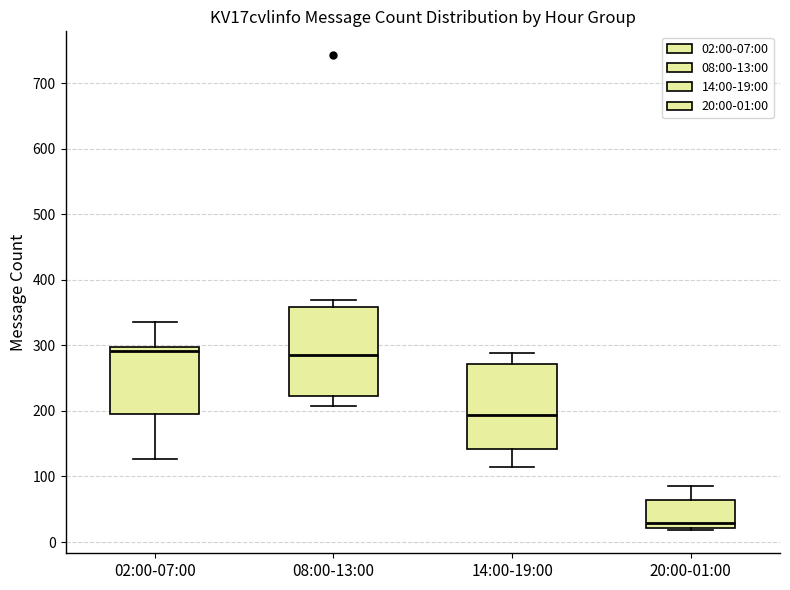

Reading left to right, read every box against the y-axis: the position of its median line, the range the box covers, and the ends of its whiskers. The values are not printed on the chart, so give them approximately, as read against the axis.

02:00-07:00: median 290, box 190 to 300, whiskers 130 to 340
08:00-13:00: median 290, box 220 to 360, whiskers 210 to 370
14:00-19:00: median 190, box 140 to 270, whiskers 110 to 290
20:00-01:00: median 30, box 20 to 60, whiskers 20 to 90